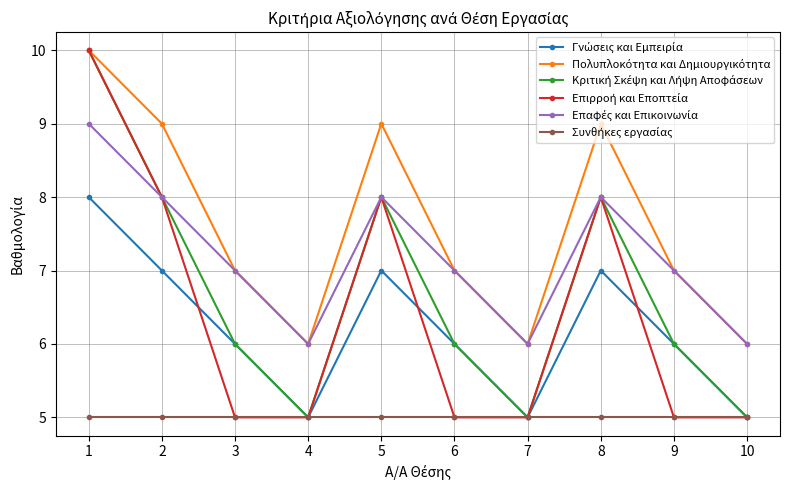

How many series are shown in this chart?

6